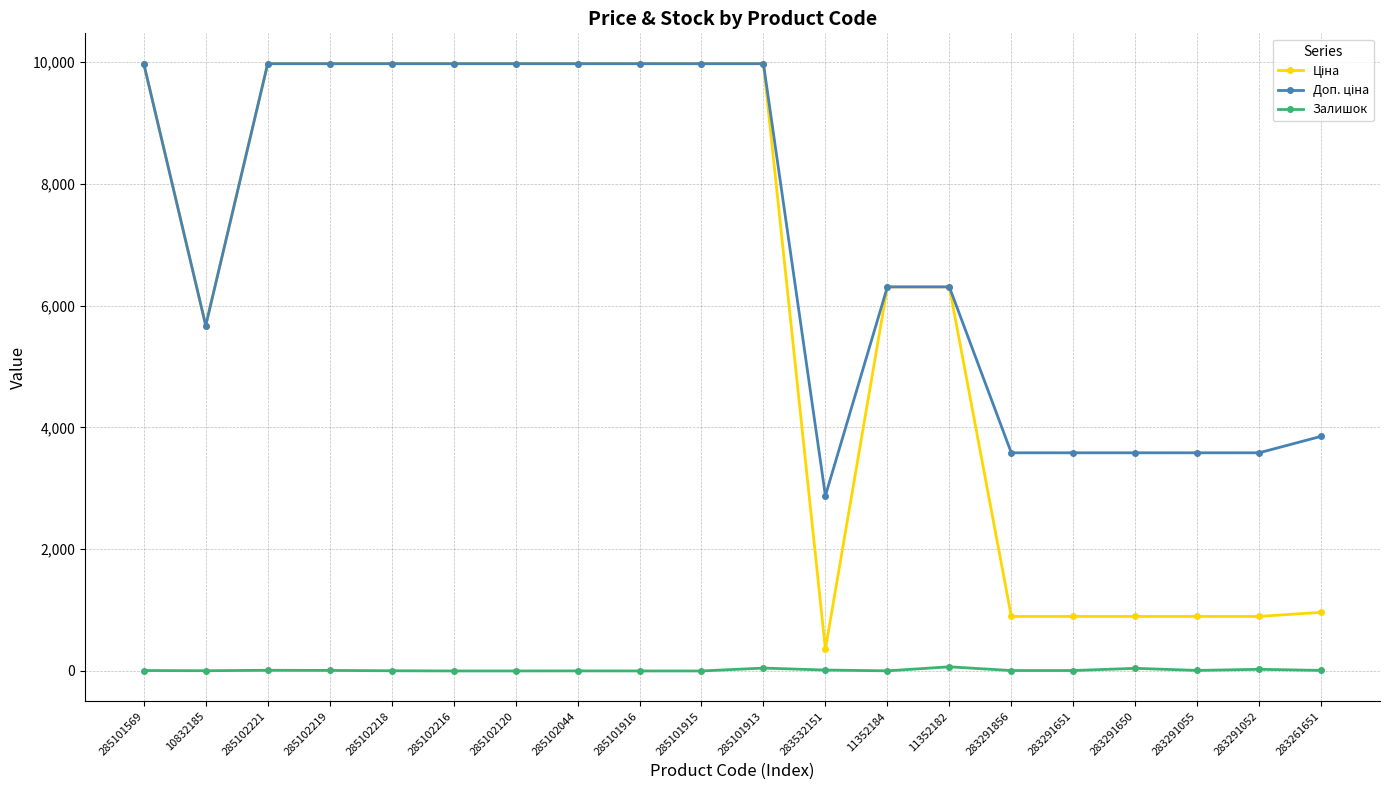

What is the total value across all series at 285102120?

19950.0